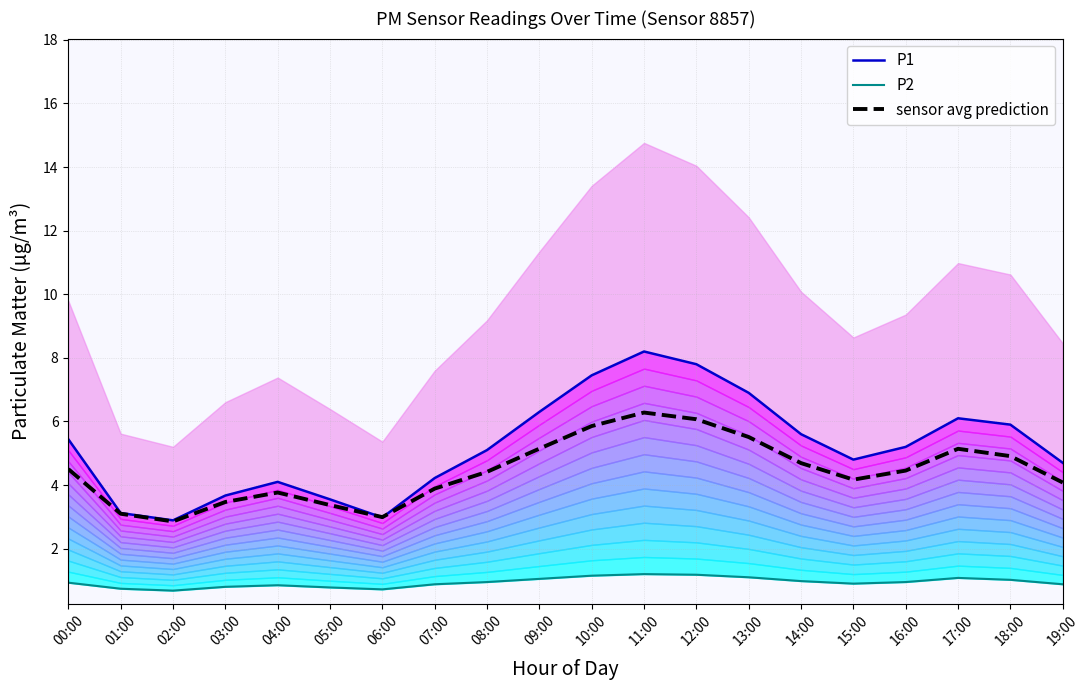

Does the chart display data point markers on the line(s)?

No